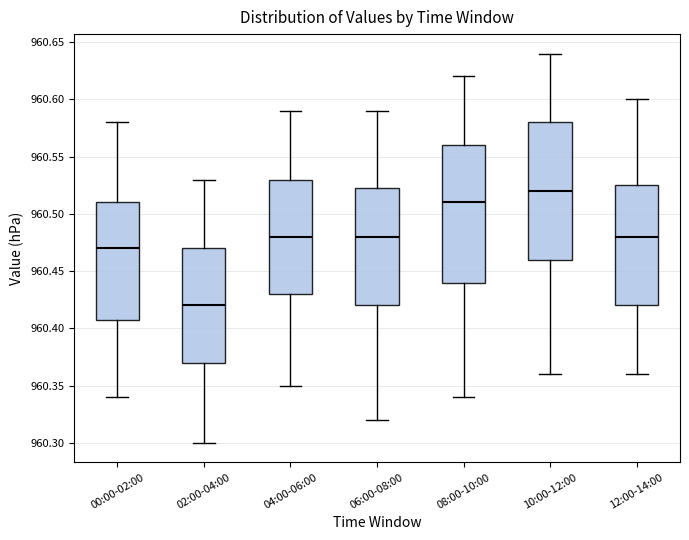

Where is the upper edge of the box for 10:00-12:00 on the y-axis? The values are not printed on the chart, so give them approximately, as read against the axis.

960.580